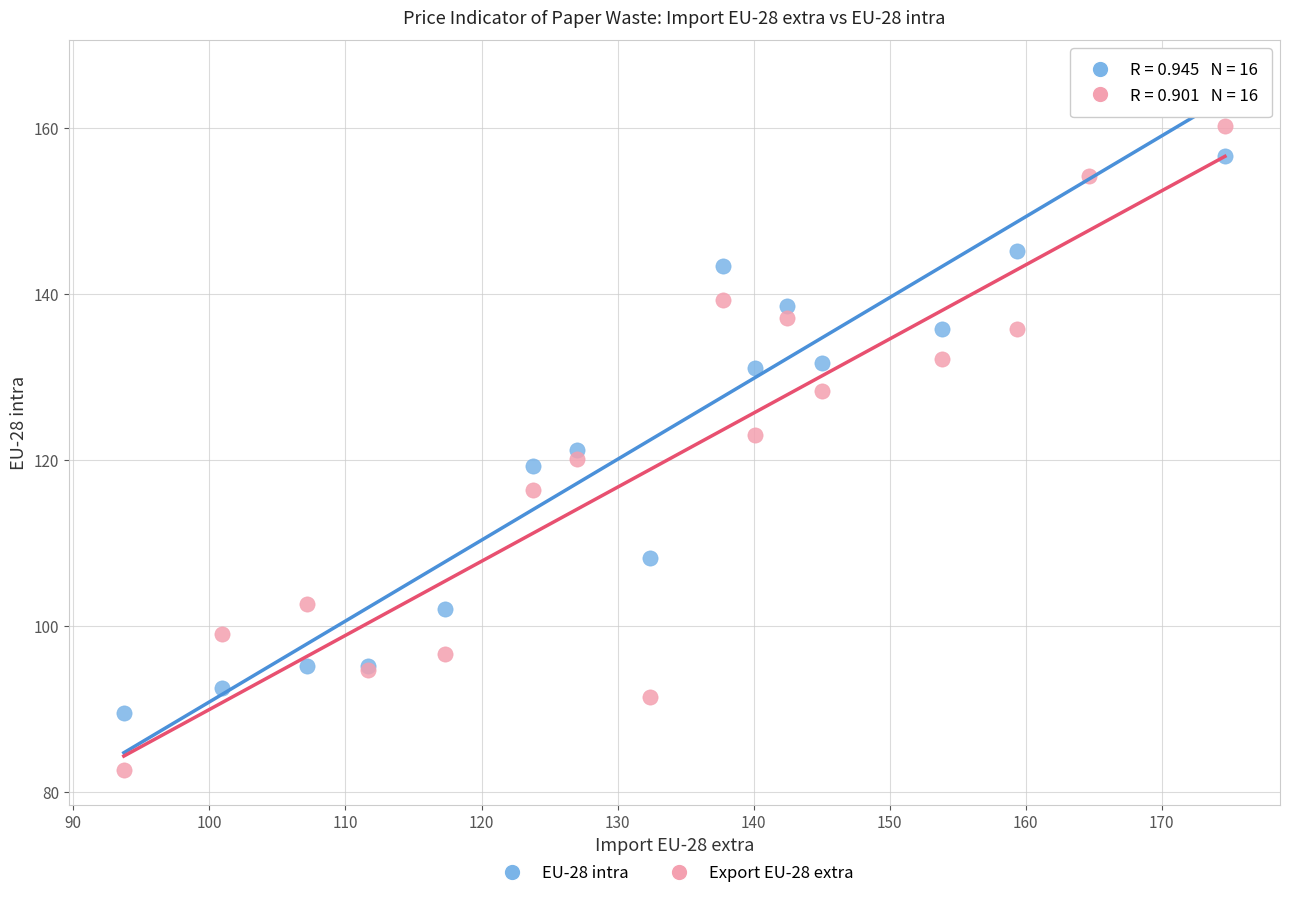

What are all the series names shown in the legend?

EU-28 intra, Export EU-28 extra